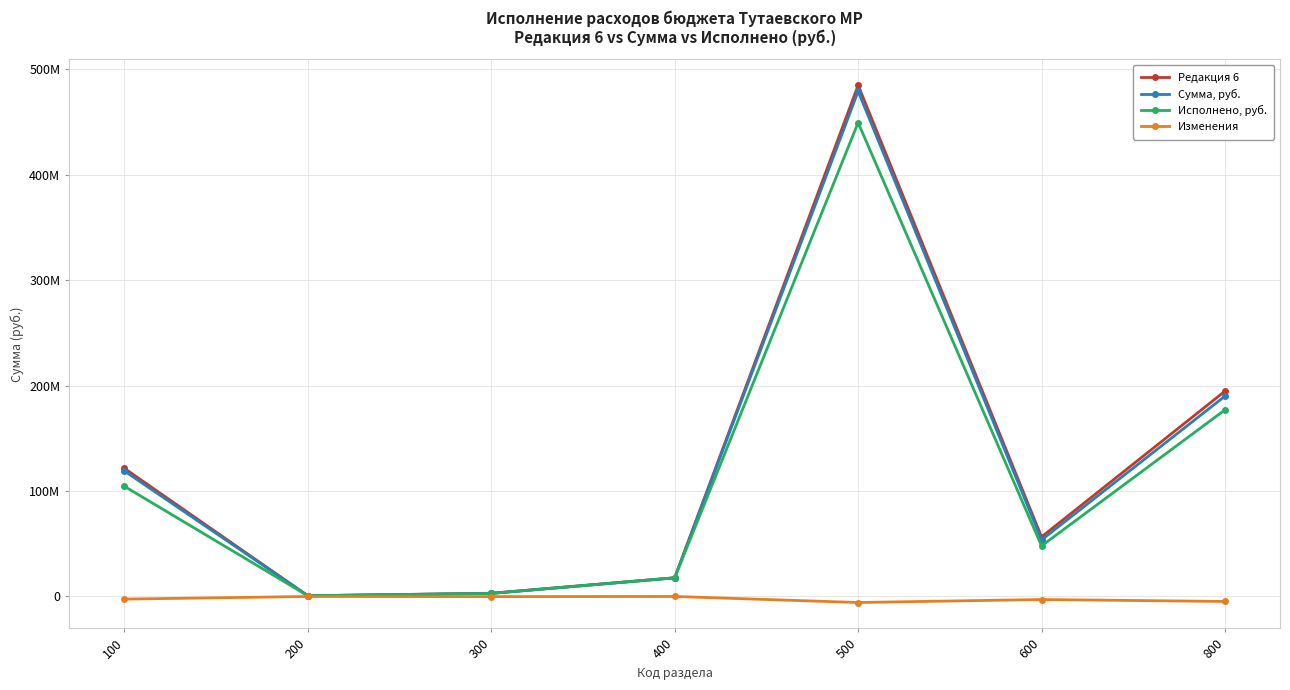

What is the difference between the Исполнено, руб. values at 800 and 100?

72489599